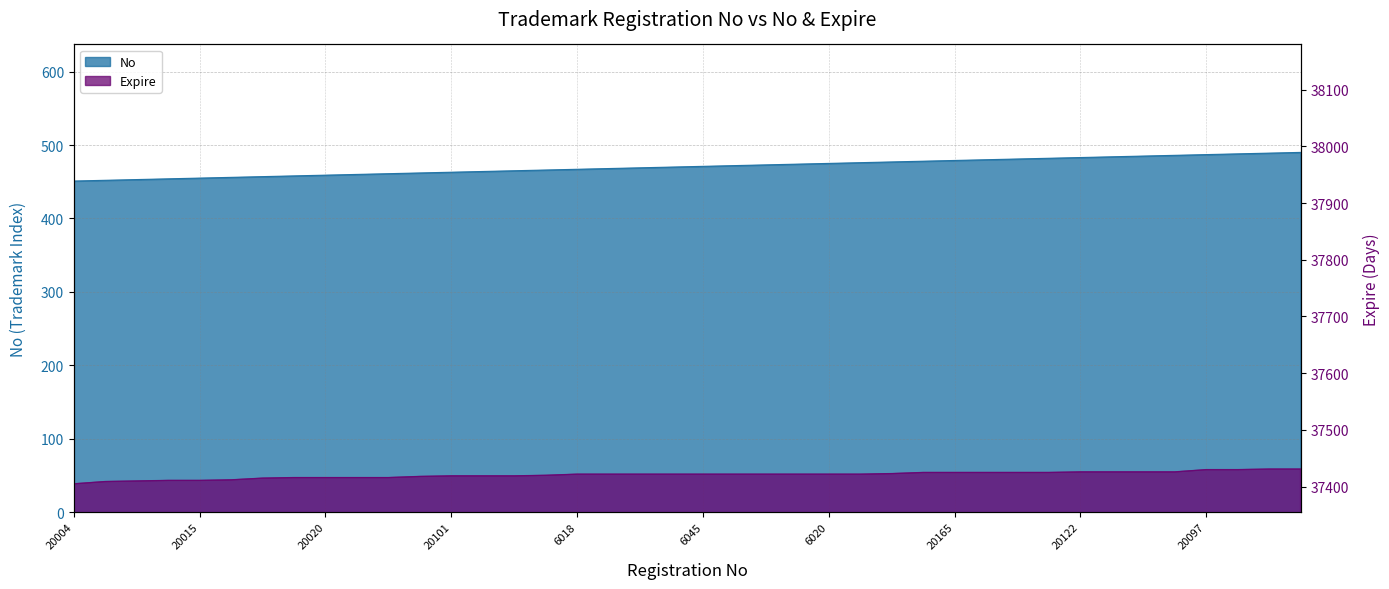

True or false: No has a value of 821 at 20091.

False